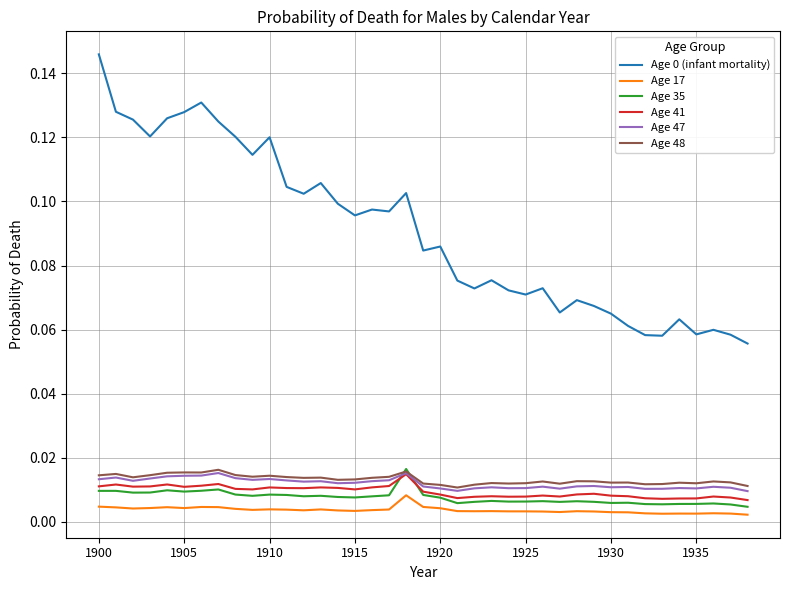

True or false: Age 17 and Age 47 intersect in this chart.

False